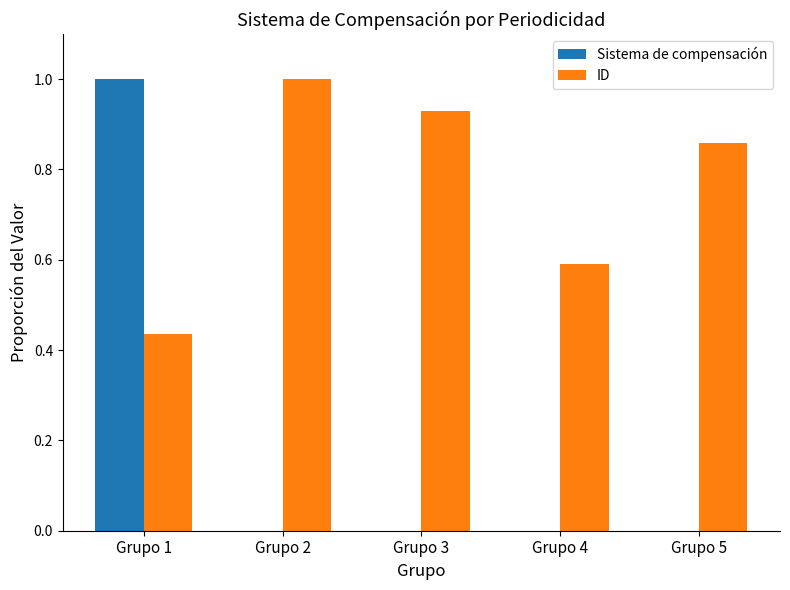

Is the value of ID at Grupo 5 greater than the value of Sistema de compensación at Grupo 1?

No